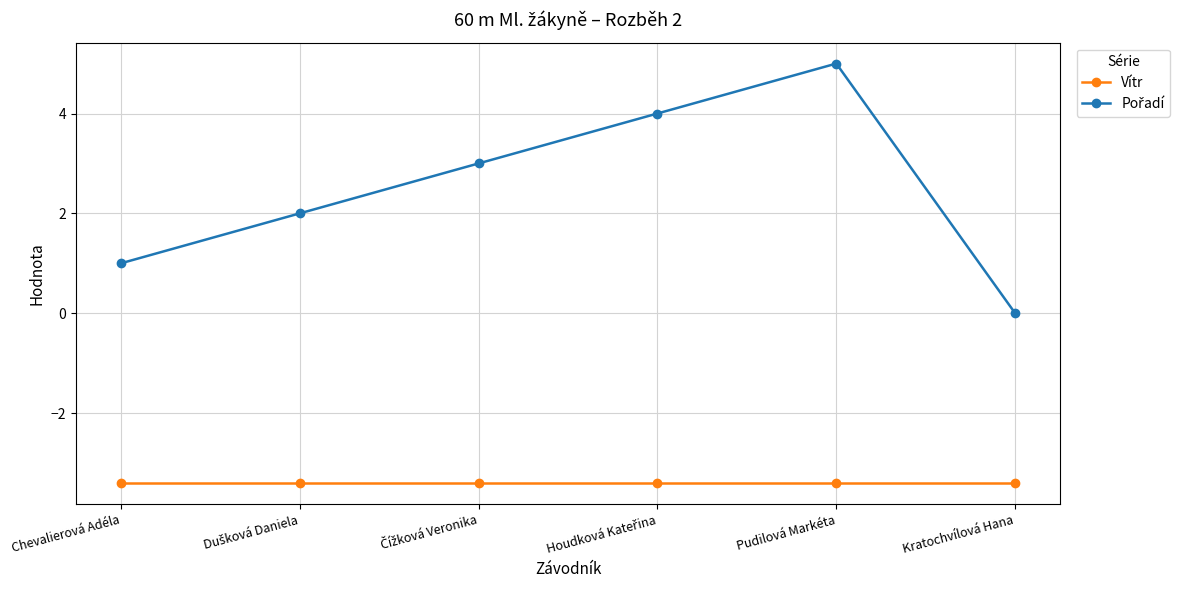

How many lines are shown in the chart?

2